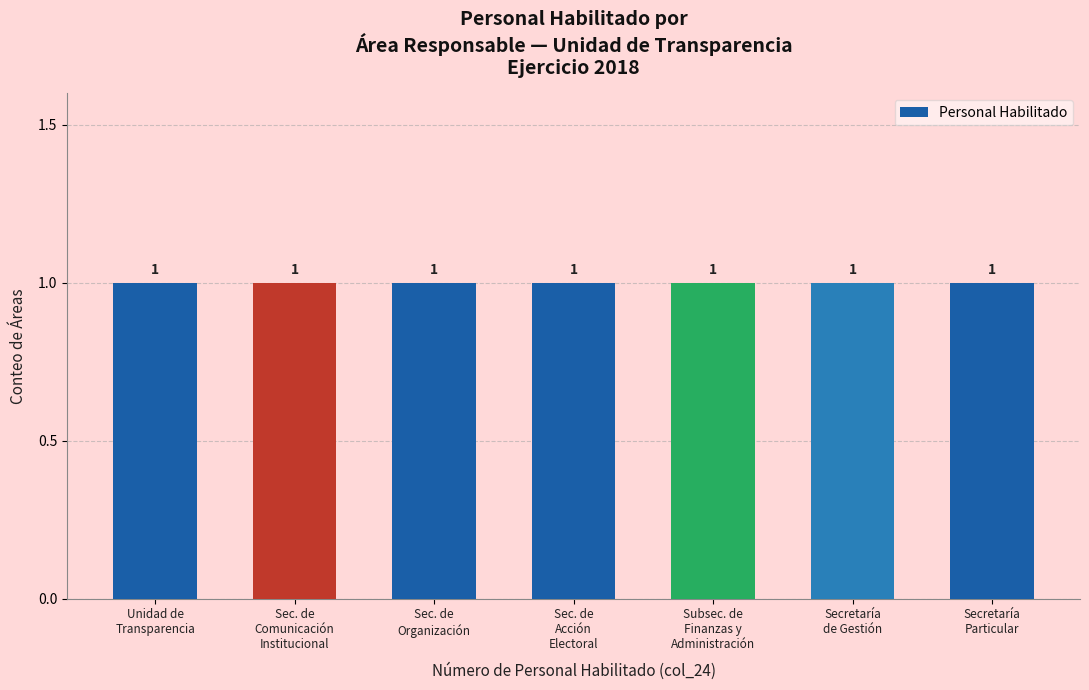

What is the label of the 6th bar from the left?

Secretaría de Gestión